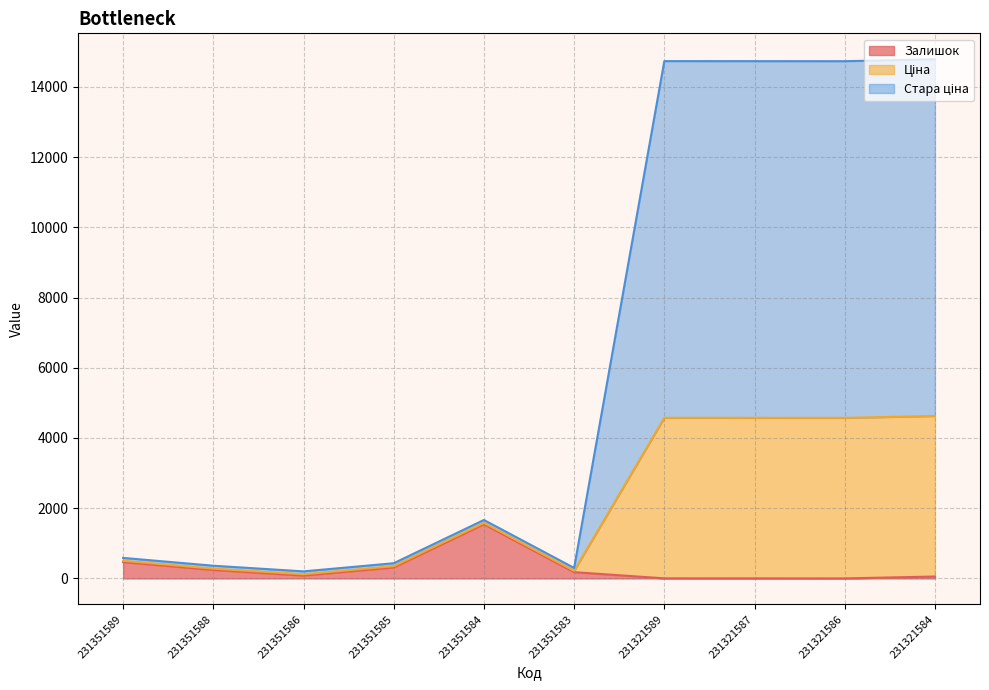

At which label does Залишок reach its peak?

231351584